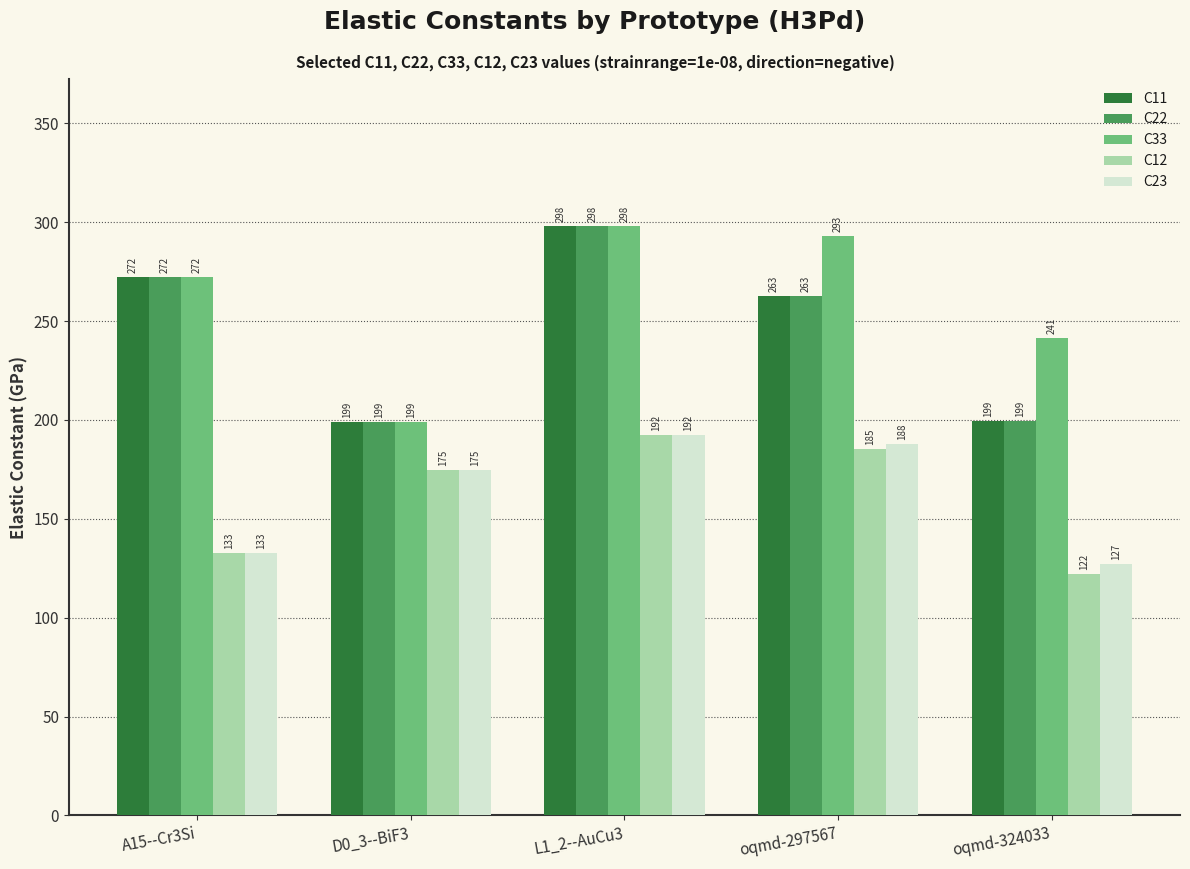

Which series changed the most between A15--Cr3Si and oqmd-297567?

C23